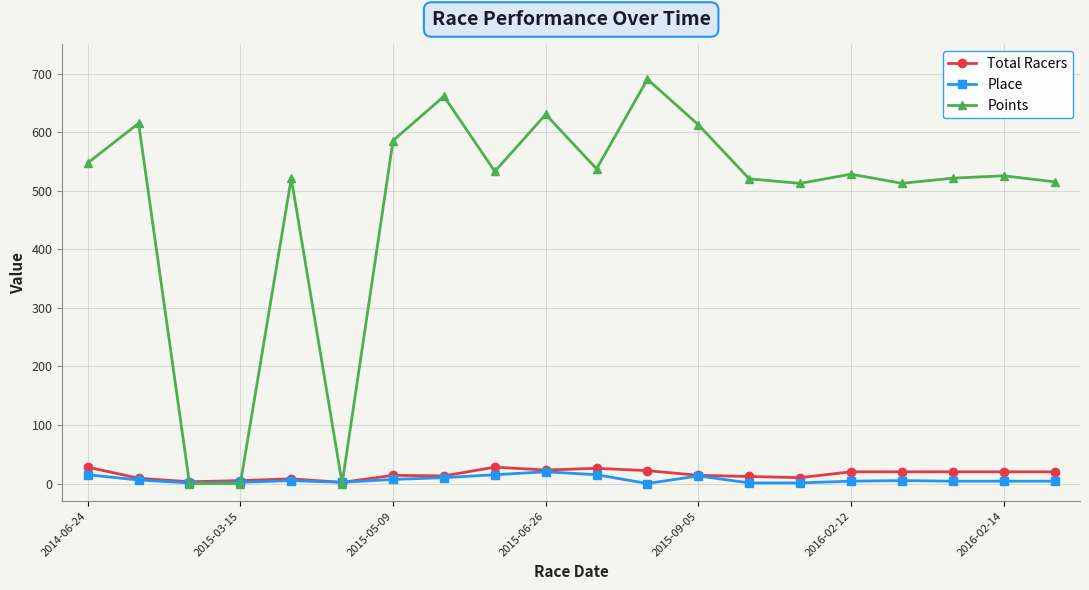

At how many categories does at least one series exceed 489?

17